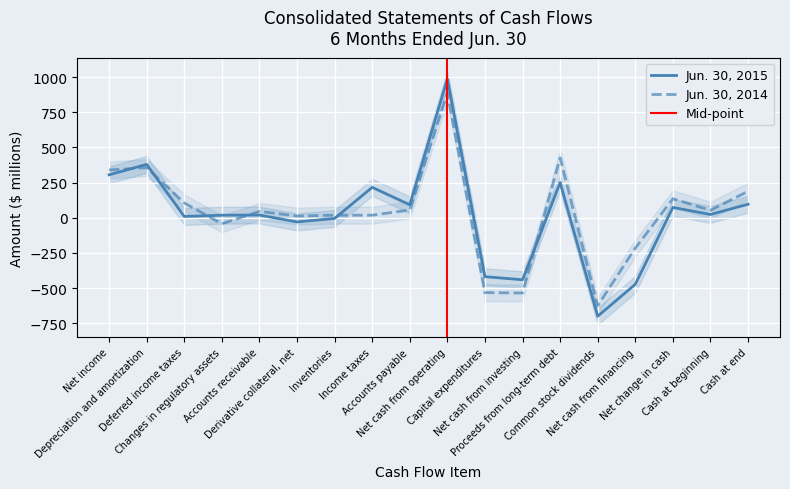

Rank the series by their average value, from highest to lowest.

Jun. 30, 2014, Jun. 30, 2015